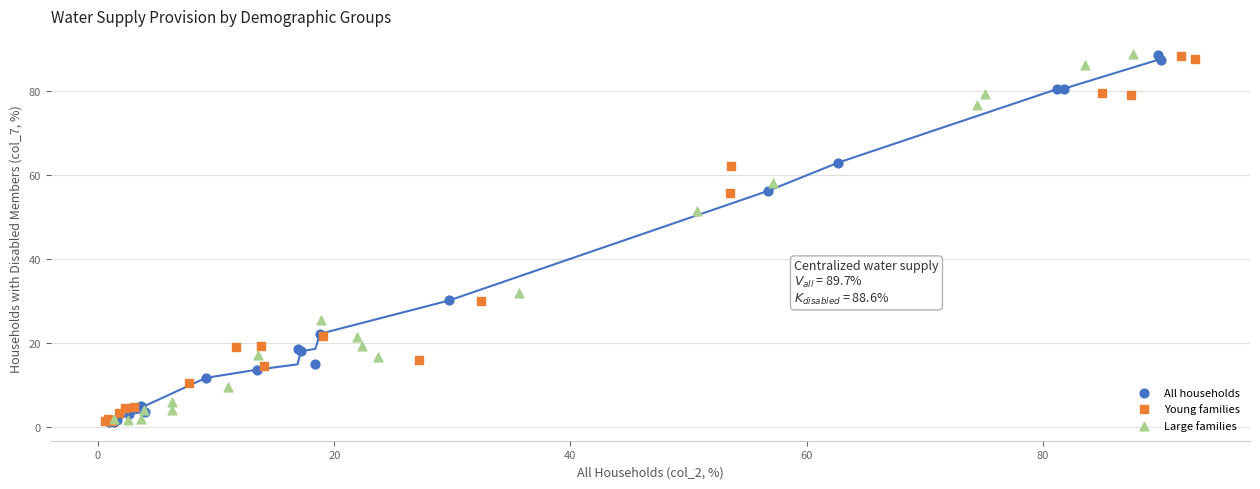

What are all the series names shown in the legend?

All households, Young families, Large families